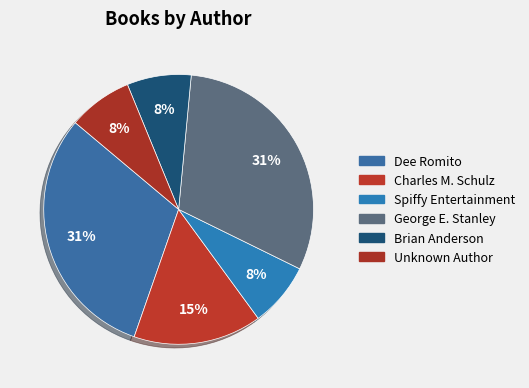

To the nearest percent, what is the difference between the George E. Stanley and Spiffy Entertainment slice percentages?

23%